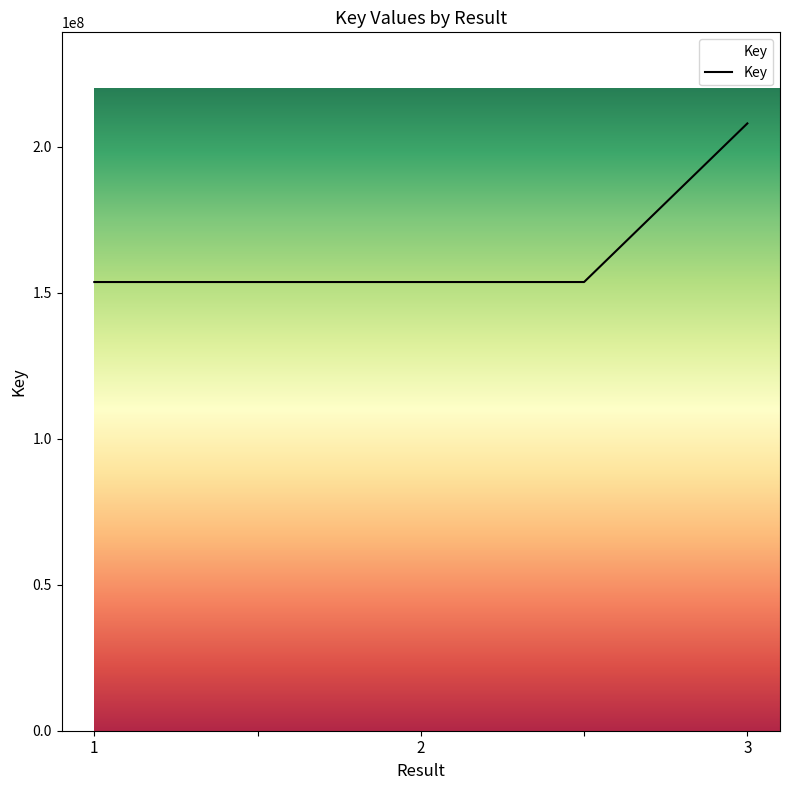

How many distinct data groups are displayed?

1